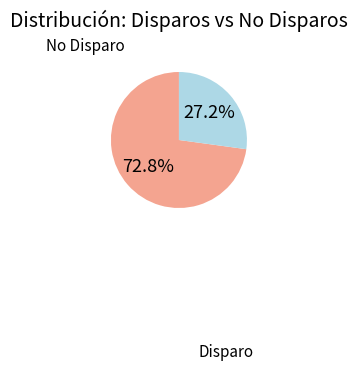

Does any single category account for the majority?

Yes